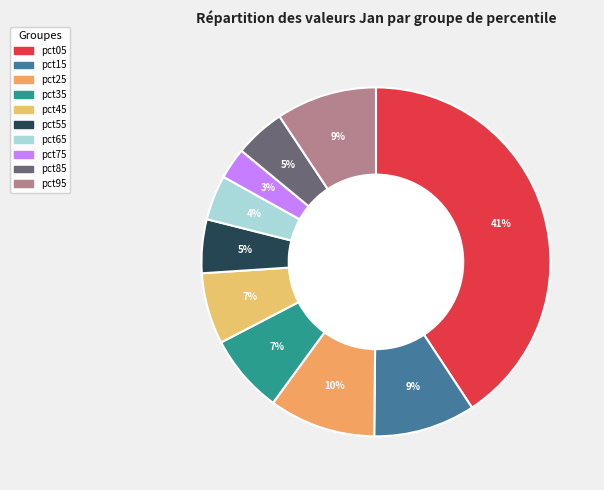

True or false: pct15 accounts for 9% of the total.

True